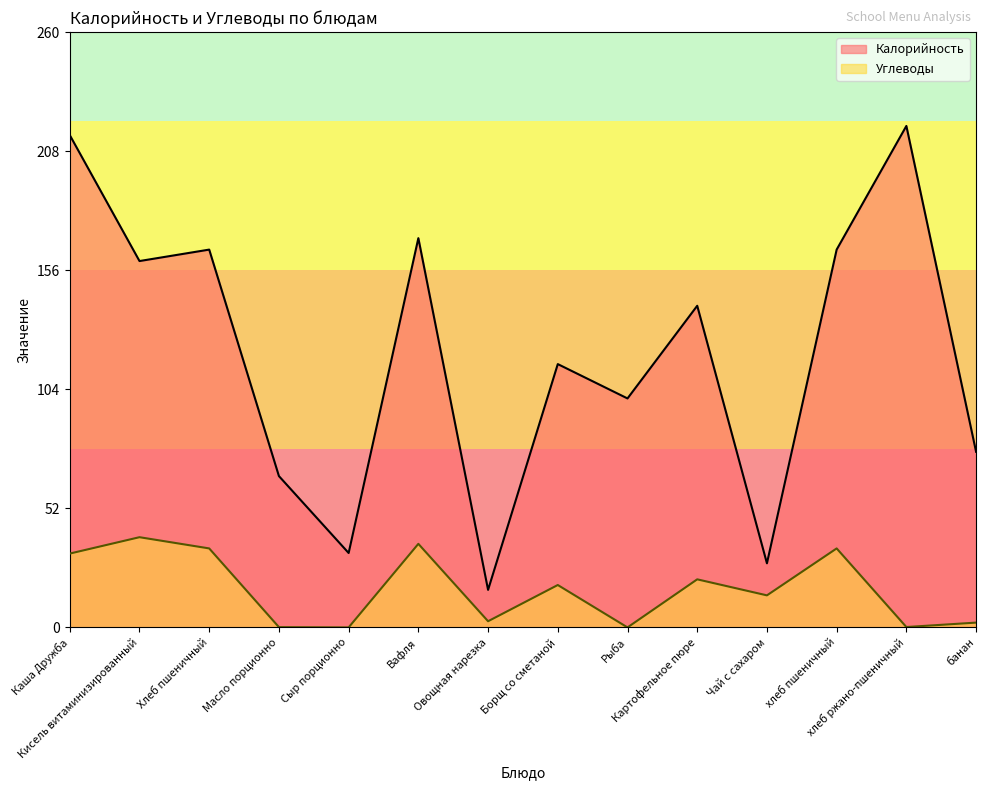

How many positive values does the Углеводы series have?

12